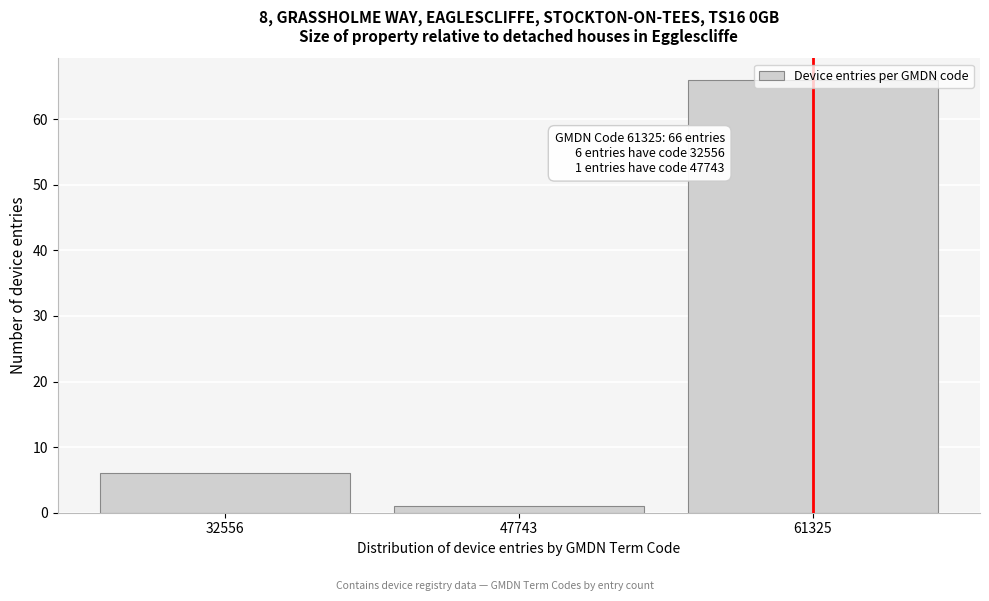

Rank the categories by value from lowest to highest.

47743, 32556, 61325